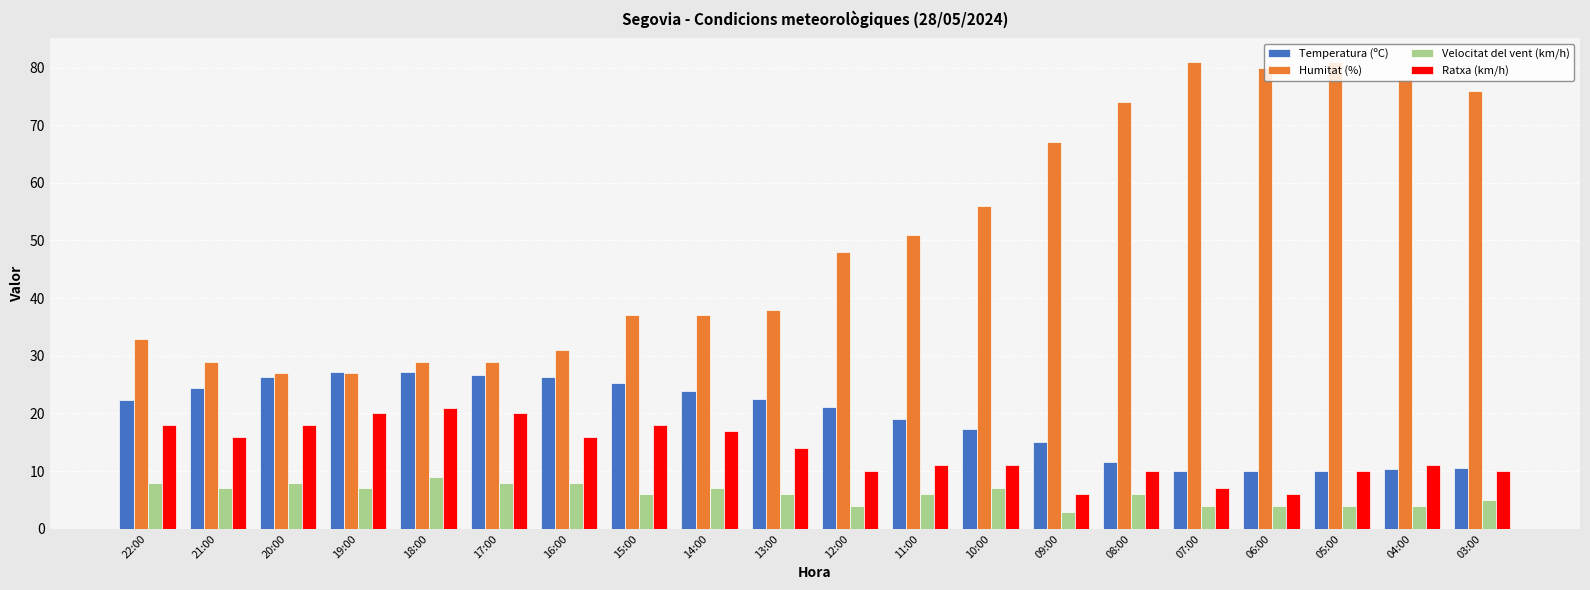

What is the approximate value of Humitat (%) at 11:00?

51.0